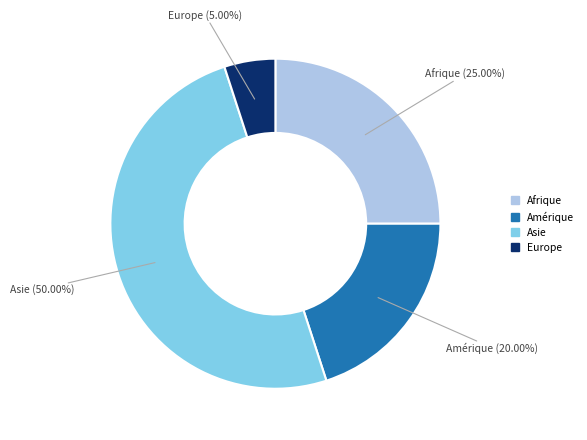

How many slices are in this pie chart?

4